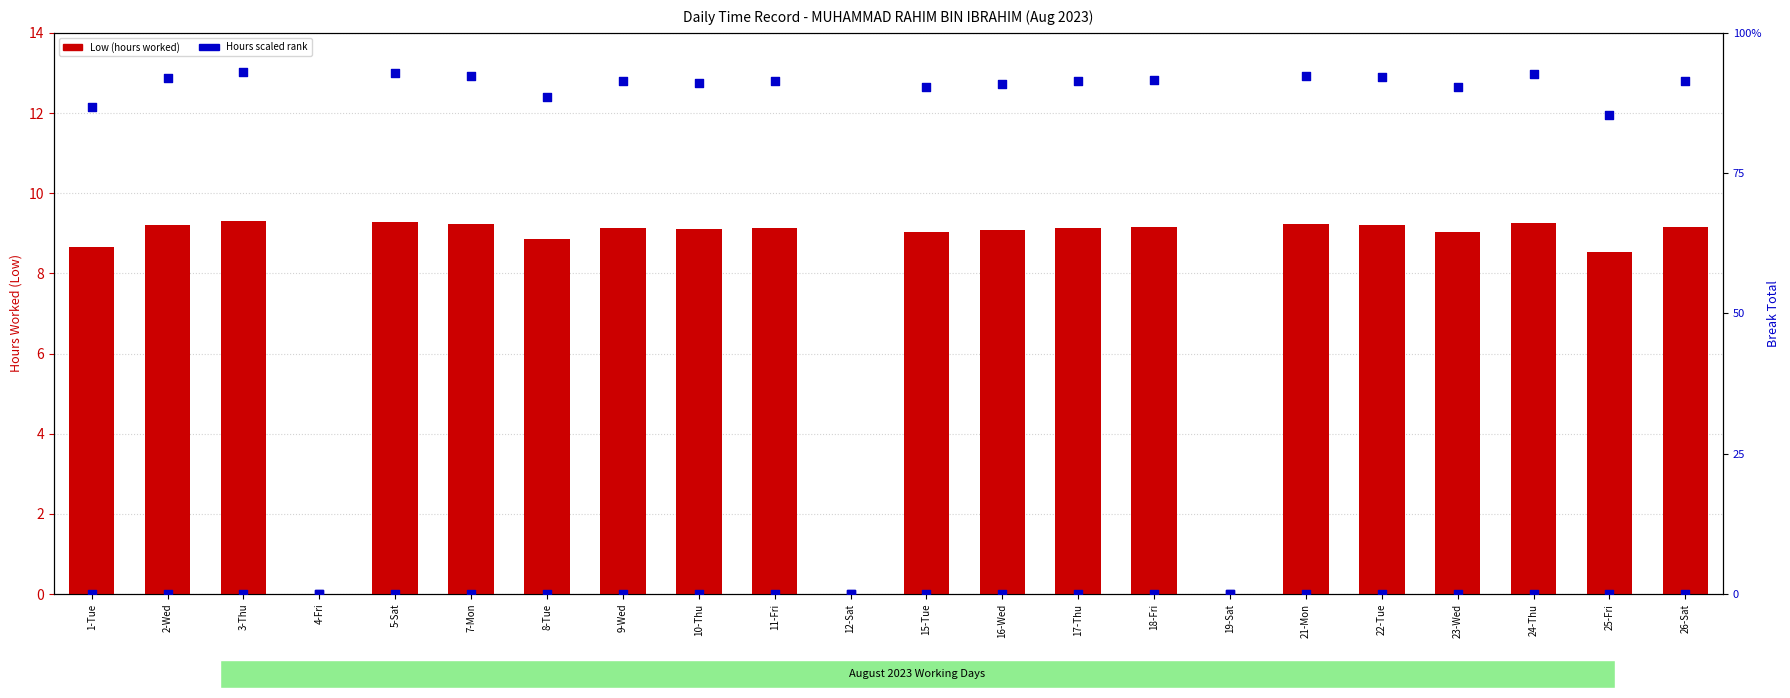

Which series has the largest total across all categories?

Hours (scaled rank)